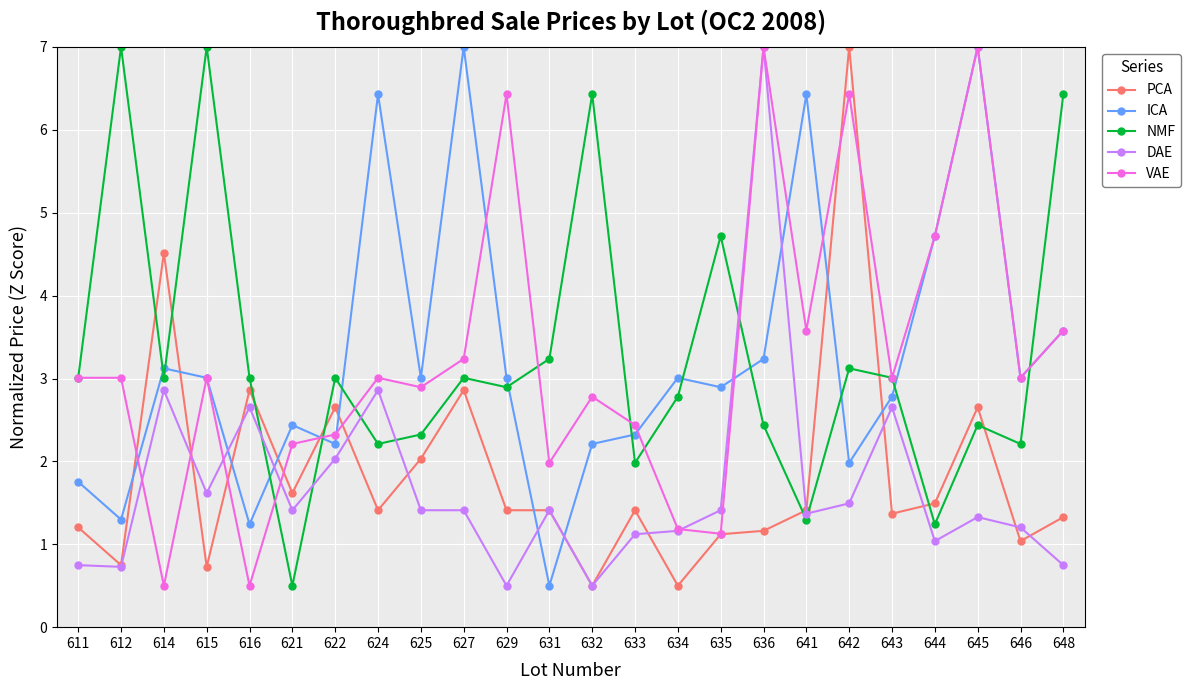

Is the value of VAE at 624 greater than the value of PCA at 614?

No